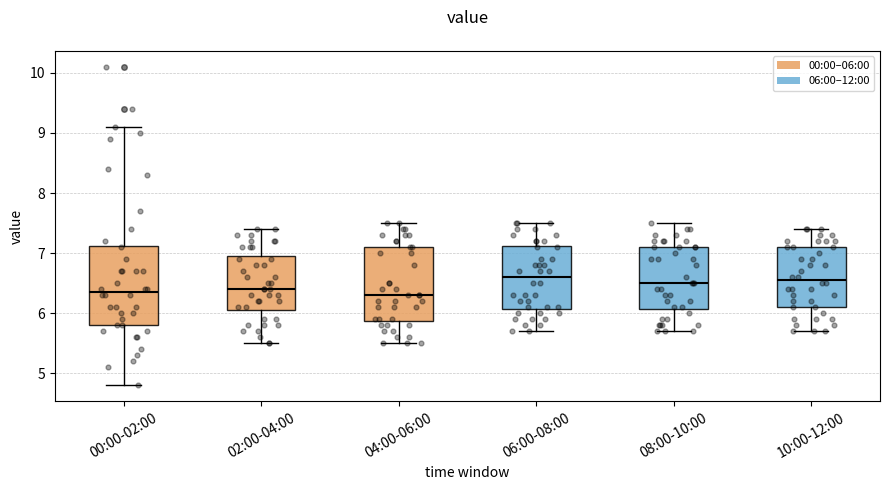

Comparing the boxes themselves (not the whiskers), which one is the tallest?

00:00-02:00